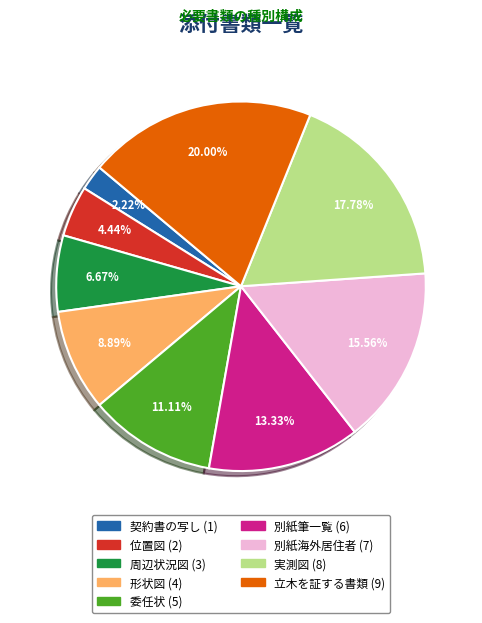

What percentage is the 位置図 slice, to the nearest percent?

4%